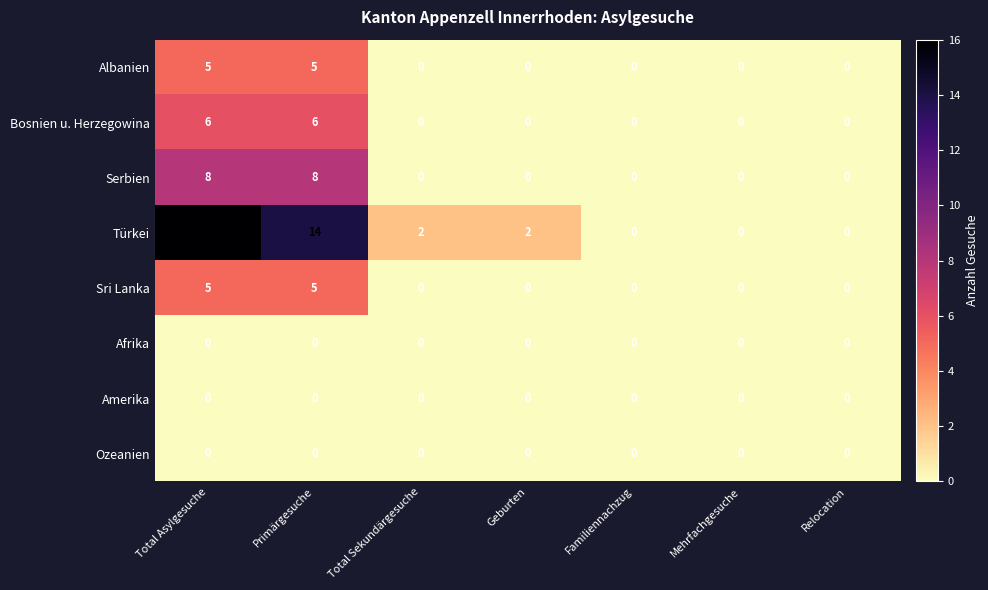

At which category is the sum across all series the highest?

Total Asylgesuche